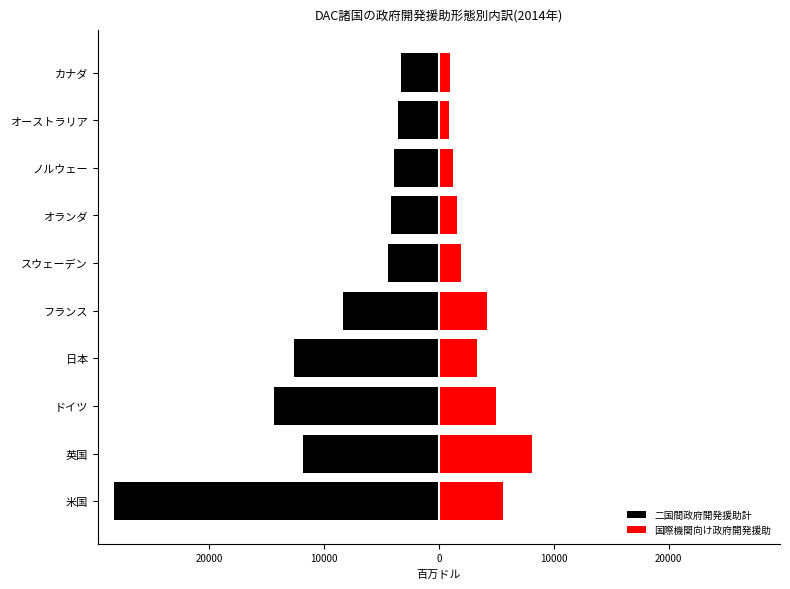

What is the sum of all 国際機関向け政府開発援助 values?

32711.0